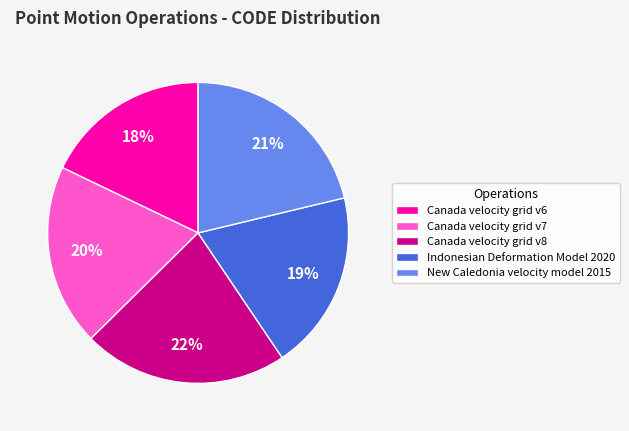

Is the sum of Canada velocity grid v7 and Canada velocity grid v6 greater than half?

No